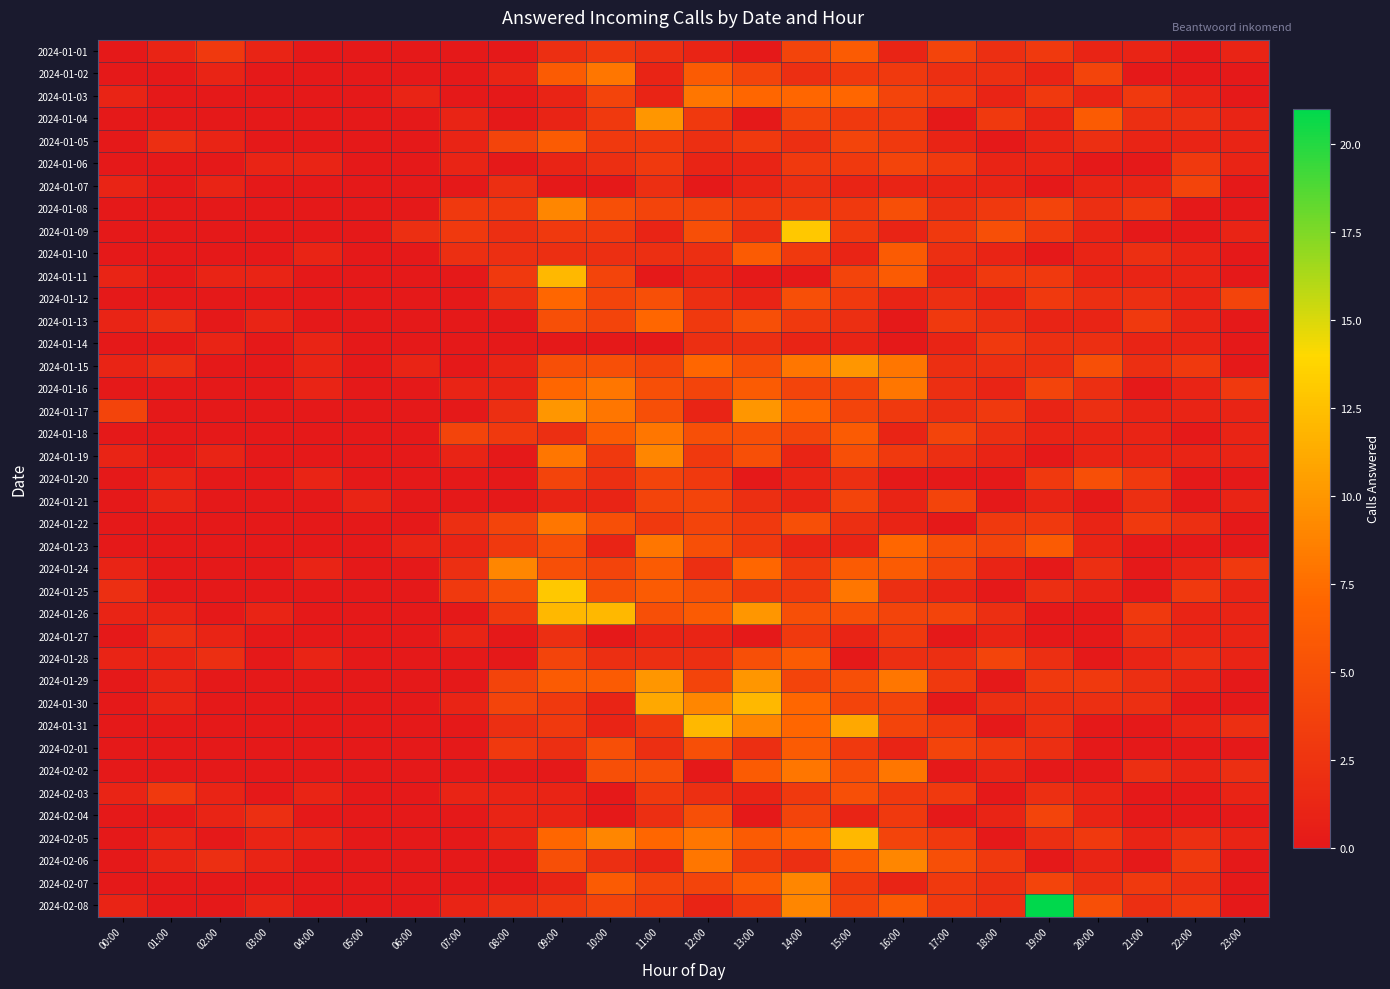

Reading right to left, list all the values displayed in this chart.

2024-01-01: 23:00=1	22:00=0	21:00=1	20:00=1	19:00=3	18:00=2	17:00=4	16:00=1	15:00=6	14:00=4	13:00=0	12:00=1	11:00=2	10:00=3	09:00=2	08:00=0	07:00=0	06:00=0	05:00=0	04:00=0	03:00=1	02:00=3	01:00=1	00:00=0
2024-01-02: 23:00=0	22:00=0	21:00=0	20:00=4	19:00=1	18:00=2	17:00=2	16:00=3	15:00=3	14:00=2	13:00=4	12:00=6	11:00=1	10:00=8	09:00=6	08:00=1	07:00=0	06:00=0	05:00=0	04:00=0	03:00=0	02:00=1	01:00=0	00:00=0
2024-01-03: 23:00=0	22:00=1	21:00=3	20:00=1	19:00=3	18:00=1	17:00=3	16:00=4	15:00=7	14:00=7	13:00=7	12:00=8	11:00=1	10:00=4	09:00=1	08:00=0	07:00=0	06:00=1	05:00=0	04:00=0	03:00=0	02:00=0	01:00=0	00:00=1
2024-01-04: 23:00=1	22:00=2	21:00=2	20:00=6	19:00=1	18:00=3	17:00=0	16:00=3	15:00=3	14:00=4	13:00=0	12:00=3	11:00=10	10:00=3	09:00=1	08:00=0	07:00=1	06:00=0	05:00=0	04:00=0	03:00=0	02:00=0	01:00=0	00:00=0
2024-01-05: 23:00=1	22:00=1	21:00=1	20:00=2	19:00=1	18:00=0	17:00=1	16:00=3	15:00=4	14:00=2	13:00=3	12:00=2	11:00=3	10:00=3	09:00=6	08:00=4	07:00=1	06:00=0	05:00=0	04:00=0	03:00=0	02:00=1	01:00=2	00:00=0
2024-01-06: 23:00=1	22:00=3	21:00=0	20:00=0	19:00=1	18:00=1	17:00=3	16:00=4	15:00=3	14:00=3	13:00=1	12:00=1	11:00=3	10:00=2	09:00=1	08:00=0	07:00=1	06:00=0	05:00=0	04:00=1	03:00=1	02:00=0	01:00=0	00:00=0
2024-01-07: 23:00=0	22:00=4	21:00=1	20:00=1	19:00=0	18:00=1	17:00=1	16:00=1	15:00=1	14:00=2	13:00=1	12:00=0	11:00=2	10:00=0	09:00=0	08:00=2	07:00=0	06:00=0	05:00=0	04:00=0	03:00=0	02:00=1	01:00=0	00:00=1
2024-01-08: 23:00=0	22:00=0	21:00=3	20:00=2	19:00=4	18:00=3	17:00=2	16:00=5	15:00=3	14:00=3	13:00=3	12:00=4	11:00=4	10:00=5	09:00=9	08:00=3	07:00=3	06:00=0	05:00=0	04:00=0	03:00=0	02:00=0	01:00=0	00:00=0
2024-01-09: 23:00=1	22:00=0	21:00=0	20:00=1	19:00=3	18:00=5	17:00=3	16:00=1	15:00=3	14:00=13	13:00=2	12:00=5	11:00=1	10:00=3	09:00=3	08:00=2	07:00=3	06:00=2	05:00=0	04:00=0	03:00=0	02:00=0	01:00=0	00:00=0
2024-01-10: 23:00=0	22:00=1	21:00=2	20:00=1	19:00=0	18:00=1	17:00=2	16:00=6	15:00=1	14:00=3	13:00=6	12:00=2	11:00=2	10:00=2	09:00=2	08:00=2	07:00=2	06:00=0	05:00=0	04:00=1	03:00=0	02:00=0	01:00=0	00:00=0
2024-01-11: 23:00=0	22:00=1	21:00=1	20:00=1	19:00=3	18:00=3	17:00=1	16:00=6	15:00=4	14:00=0	13:00=0	12:00=1	11:00=0	10:00=4	09:00=12	08:00=3	07:00=0	06:00=0	05:00=0	04:00=0	03:00=1	02:00=1	01:00=0	00:00=1
2024-01-12: 23:00=4	22:00=1	21:00=2	20:00=2	19:00=3	18:00=1	17:00=2	16:00=1	15:00=3	14:00=5	13:00=1	12:00=2	11:00=5	10:00=4	09:00=7	08:00=2	07:00=0	06:00=0	05:00=0	04:00=0	03:00=0	02:00=0	01:00=0	00:00=0
2024-01-13: 23:00=0	22:00=1	21:00=3	20:00=1	19:00=1	18:00=2	17:00=3	16:00=0	15:00=2	14:00=3	13:00=5	12:00=3	11:00=7	10:00=4	09:00=5	08:00=0	07:00=0	06:00=0	05:00=0	04:00=0	03:00=1	02:00=0	01:00=2	00:00=1
2024-01-14: 23:00=0	22:00=1	21:00=1	20:00=2	19:00=2	18:00=3	17:00=1	16:00=0	15:00=1	14:00=1	13:00=2	12:00=2	11:00=0	10:00=0	09:00=0	08:00=0	07:00=0	06:00=0	05:00=0	04:00=1	03:00=0	02:00=1	01:00=0	00:00=0
2024-01-15: 23:00=0	22:00=3	21:00=2	20:00=5	19:00=2	18:00=2	17:00=2	16:00=8	15:00=10	14:00=8	13:00=5	12:00=7	11:00=4	10:00=5	09:00=5	08:00=1	07:00=0	06:00=1	05:00=0	04:00=1	03:00=0	02:00=0	01:00=2	00:00=1
2024-01-16: 23:00=3	22:00=1	21:00=0	20:00=2	19:00=4	18:00=1	17:00=2	16:00=8	15:00=4	14:00=4	13:00=6	12:00=4	11:00=5	10:00=8	09:00=7	08:00=1	07:00=1	06:00=0	05:00=0	04:00=1	03:00=0	02:00=0	01:00=0	00:00=0
2024-01-17: 23:00=1	22:00=1	21:00=1	20:00=2	19:00=1	18:00=3	17:00=2	16:00=3	15:00=4	14:00=7	13:00=10	12:00=1	11:00=5	10:00=8	09:00=10	08:00=2	07:00=0	06:00=0	05:00=0	04:00=0	03:00=0	02:00=0	01:00=0	00:00=4
2024-01-18: 23:00=1	22:00=0	21:00=1	20:00=1	19:00=1	18:00=2	17:00=4	16:00=1	15:00=6	14:00=4	13:00=5	12:00=5	11:00=8	10:00=6	09:00=2	08:00=3	07:00=4	06:00=0	05:00=0	04:00=0	03:00=0	02:00=0	01:00=0	00:00=0
2024-01-19: 23:00=1	22:00=1	21:00=1	20:00=1	19:00=0	18:00=1	17:00=2	16:00=3	15:00=5	14:00=1	13:00=5	12:00=3	11:00=9	10:00=3	09:00=8	08:00=0	07:00=1	06:00=0	05:00=0	04:00=0	03:00=0	02:00=1	01:00=0	00:00=1
2024-01-20: 23:00=0	22:00=0	21:00=3	20:00=5	19:00=3	18:00=0	17:00=0	16:00=0	15:00=2	14:00=1	13:00=0	12:00=3	11:00=4	10:00=2	09:00=4	08:00=0	07:00=0	06:00=0	05:00=0	04:00=1	03:00=0	02:00=0	01:00=1	00:00=0
2024-01-21: 23:00=1	22:00=0	21:00=2	20:00=0	19:00=1	18:00=0	17:00=4	16:00=1	15:00=4	14:00=1	13:00=2	12:00=4	11:00=4	10:00=1	09:00=1	08:00=0	07:00=0	06:00=0	05:00=1	04:00=0	03:00=0	02:00=0	01:00=1	00:00=0
2024-01-22: 23:00=0	22:00=2	21:00=3	20:00=1	19:00=3	18:00=3	17:00=0	16:00=1	15:00=2	14:00=5	13:00=3	12:00=4	11:00=3	10:00=5	09:00=8	08:00=4	07:00=2	06:00=0	05:00=0	04:00=0	03:00=0	02:00=0	01:00=0	00:00=0
2024-01-23: 23:00=0	22:00=0	21:00=0	20:00=1	19:00=6	18:00=4	17:00=5	16:00=7	15:00=1	14:00=1	13:00=3	12:00=5	11:00=8	10:00=1	09:00=5	08:00=3	07:00=1	06:00=1	05:00=0	04:00=0	03:00=0	02:00=0	01:00=0	00:00=0
2024-01-24: 23:00=3	22:00=1	21:00=0	20:00=2	19:00=0	18:00=1	17:00=4	16:00=6	15:00=6	14:00=3	13:00=7	12:00=2	11:00=6	10:00=4	09:00=5	08:00=9	07:00=2	06:00=0	05:00=0	04:00=1	03:00=0	02:00=0	01:00=0	00:00=1
2024-01-25: 23:00=1	22:00=3	21:00=0	20:00=1	19:00=2	18:00=0	17:00=1	16:00=2	15:00=8	14:00=3	13:00=3	12:00=5	11:00=6	10:00=5	09:00=13	08:00=5	07:00=3	06:00=0	05:00=0	04:00=0	03:00=0	02:00=0	01:00=0	00:00=2
2024-01-26: 23:00=1	22:00=1	21:00=3	20:00=0	19:00=0	18:00=2	17:00=4	16:00=4	15:00=5	14:00=5	13:00=10	12:00=6	11:00=5	10:00=12	09:00=12	08:00=3	07:00=0	06:00=0	05:00=0	04:00=0	03:00=1	02:00=0	01:00=1	00:00=1
2024-01-27: 23:00=1	22:00=1	21:00=2	20:00=0	19:00=0	18:00=1	17:00=0	16:00=3	15:00=1	14:00=3	13:00=0	12:00=1	11:00=1	10:00=0	09:00=2	08:00=0	07:00=1	06:00=0	05:00=0	04:00=0	03:00=0	02:00=1	01:00=2	00:00=0
2024-01-28: 23:00=1	22:00=2	21:00=1	20:00=0	19:00=2	18:00=4	17:00=2	16:00=2	15:00=0	14:00=6	13:00=5	12:00=2	11:00=2	10:00=2	09:00=4	08:00=0	07:00=0	06:00=0	05:00=0	04:00=1	03:00=0	02:00=2	01:00=1	00:00=1
2024-01-29: 23:00=0	22:00=1	21:00=2	20:00=3	19:00=3	18:00=0	17:00=3	16:00=8	15:00=5	14:00=4	13:00=10	12:00=4	11:00=10	10:00=6	09:00=6	08:00=4	07:00=0	06:00=0	05:00=0	04:00=0	03:00=0	02:00=0	01:00=1	00:00=0
2024-01-30: 23:00=0	22:00=0	21:00=2	20:00=2	19:00=2	18:00=2	17:00=0	16:00=4	15:00=4	14:00=7	13:00=12	12:00=9	11:00=11	10:00=1	09:00=3	08:00=4	07:00=1	06:00=0	05:00=0	04:00=0	03:00=0	02:00=0	01:00=1	00:00=0
2024-01-31: 23:00=2	22:00=1	21:00=0	20:00=0	19:00=2	18:00=0	17:00=3	16:00=4	15:00=11	14:00=7	13:00=9	12:00=12	11:00=3	10:00=1	09:00=3	08:00=2	07:00=0	06:00=0	05:00=0	04:00=0	03:00=0	02:00=0	01:00=0	00:00=0
2024-02-01: 23:00=0	22:00=0	21:00=0	20:00=0	19:00=2	18:00=3	17:00=4	16:00=1	15:00=3	14:00=6	13:00=2	12:00=5	11:00=2	10:00=5	09:00=2	08:00=3	07:00=0	06:00=0	05:00=0	04:00=0	03:00=0	02:00=0	01:00=0	00:00=0
2024-02-02: 23:00=2	22:00=1	21:00=2	20:00=0	19:00=0	18:00=1	17:00=0	16:00=8	15:00=5	14:00=8	13:00=6	12:00=0	11:00=5	10:00=5	09:00=0	08:00=0	07:00=0	06:00=0	05:00=0	04:00=0	03:00=0	02:00=0	01:00=0	00:00=0
2024-02-03: 23:00=1	22:00=0	21:00=0	20:00=1	19:00=2	18:00=0	17:00=3	16:00=3	15:00=5	14:00=3	13:00=1	12:00=2	11:00=3	10:00=0	09:00=1	08:00=1	07:00=1	06:00=0	05:00=0	04:00=1	03:00=0	02:00=1	01:00=3	00:00=1
2024-02-04: 23:00=0	22:00=0	21:00=0	20:00=1	19:00=4	18:00=1	17:00=0	16:00=3	15:00=1	14:00=4	13:00=0	12:00=5	11:00=2	10:00=0	09:00=1	08:00=1	07:00=0	06:00=0	05:00=0	04:00=0	03:00=2	02:00=1	01:00=0	00:00=0
2024-02-05: 23:00=1	22:00=2	21:00=1	20:00=3	19:00=2	18:00=0	17:00=3	16:00=4	15:00=12	14:00=7	13:00=6	12:00=8	11:00=7	10:00=9	09:00=7	08:00=1	07:00=0	06:00=0	05:00=0	04:00=1	03:00=1	02:00=0	01:00=1	00:00=0
2024-02-06: 23:00=0	22:00=3	21:00=0	20:00=1	19:00=0	18:00=3	17:00=5	16:00=9	15:00=6	14:00=2	13:00=3	12:00=8	11:00=1	10:00=2	09:00=5	08:00=0	07:00=0	06:00=0	05:00=0	04:00=0	03:00=1	02:00=2	01:00=1	00:00=0
2024-02-07: 23:00=0	22:00=2	21:00=3	20:00=2	19:00=4	18:00=2	17:00=3	16:00=1	15:00=3	14:00=9	13:00=6	12:00=4	11:00=4	10:00=6	09:00=1	08:00=0	07:00=0	06:00=0	05:00=0	04:00=0	03:00=0	02:00=0	01:00=0	00:00=0
2024-02-08: 23:00=0	22:00=3	21:00=2	20:00=5	19:00=21	18:00=2	17:00=3	16:00=6	15:00=4	14:00=9	13:00=3	12:00=1	11:00=3	10:00=4	09:00=3	08:00=2	07:00=1	06:00=0	05:00=0	04:00=0	03:00=1	02:00=0	01:00=0	00:00=1